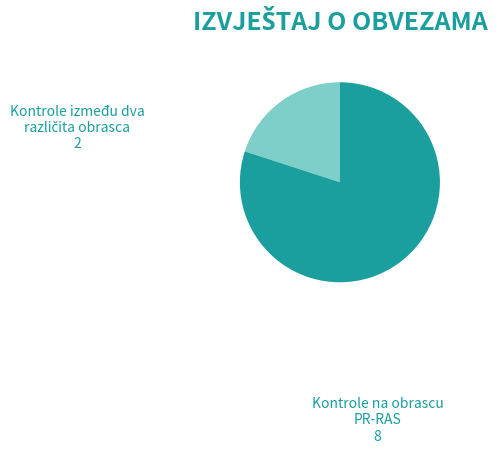

Is there a majority slice in this chart?

Yes